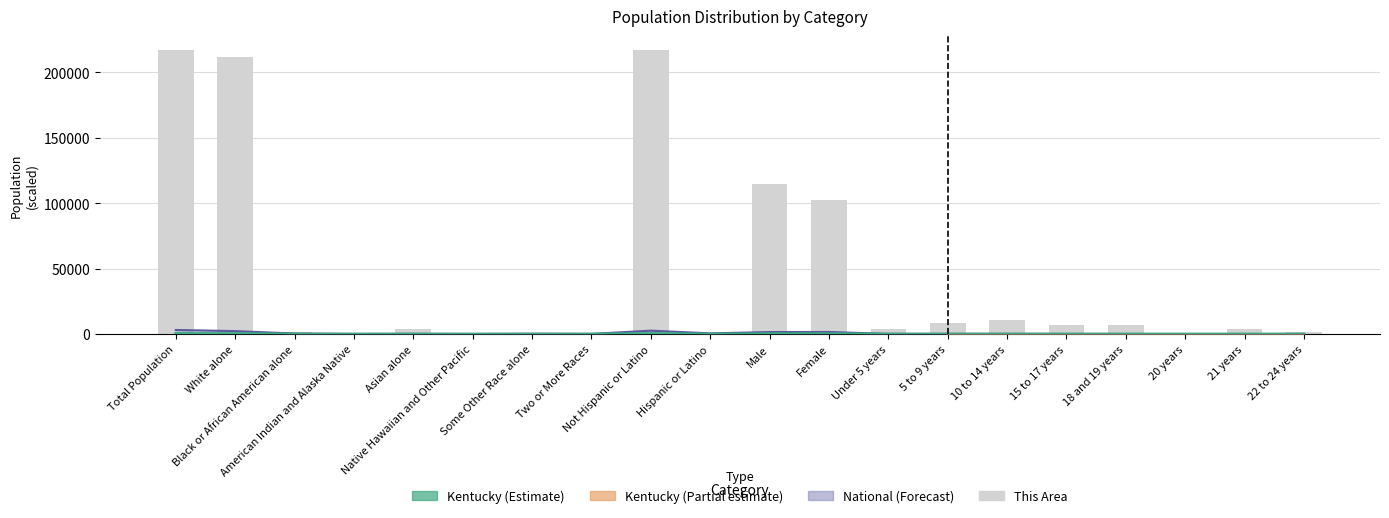

At how many categories does at least one series exceed 26467?

5